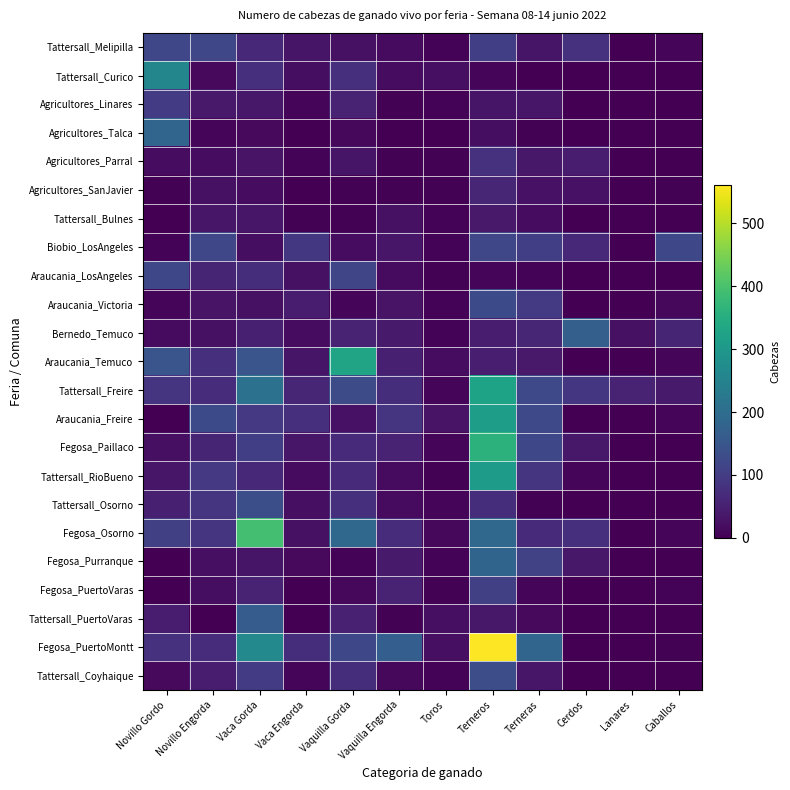

Rank the series by their maximum value, from lowest to highest.

Tattersall_Bulnes, Agricultores_SanJavier, Agricultores_Parral, Agricultores_Linares, Fegosa_PuertoVaras, Tattersall_Melipilla, Araucania_LosAngeles, Biobio_LosAngeles, Araucania_Victoria, Tattersall_Coyhaique, Tattersall_Osorno, Tattersall_PuertoVaras, Bernedo_Temuco, Fegosa_Purranque, Agricultores_Talca, Tattersall_Curico, Tattersall_RioBueno, Araucania_Freire, Tattersall_Freire, Araucania_Temuco, Fegosa_Paillaco, Fegosa_Osorno, Fegosa_PuertoMontt